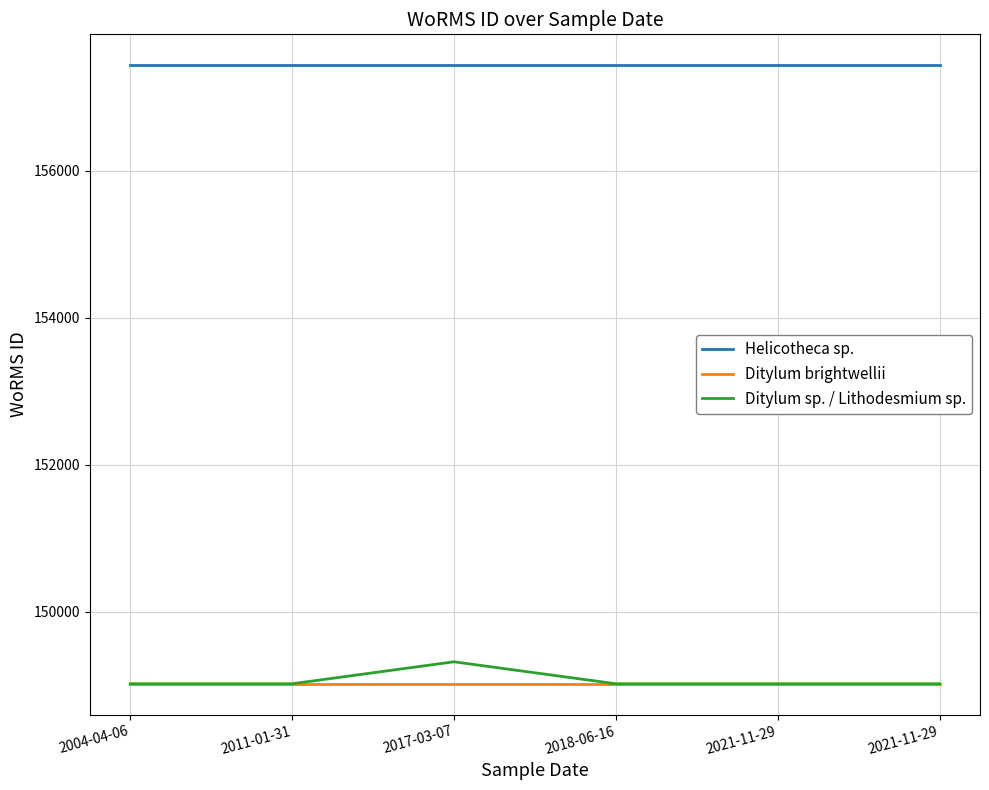

Which has a higher value, 2011-01-31 or 2018-06-16?

2011-01-31